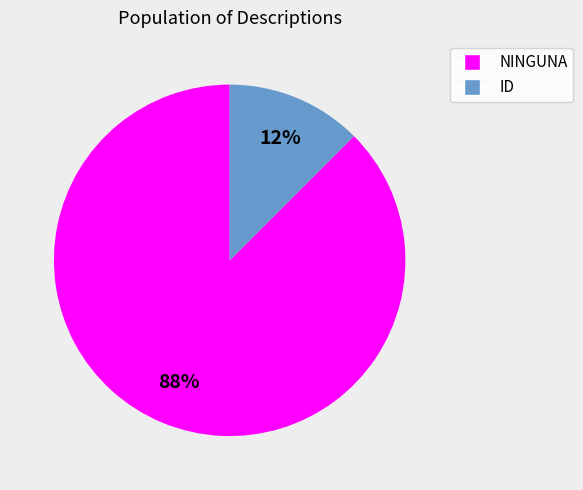

Which slice represents more than half of the pie?

NINGUNA